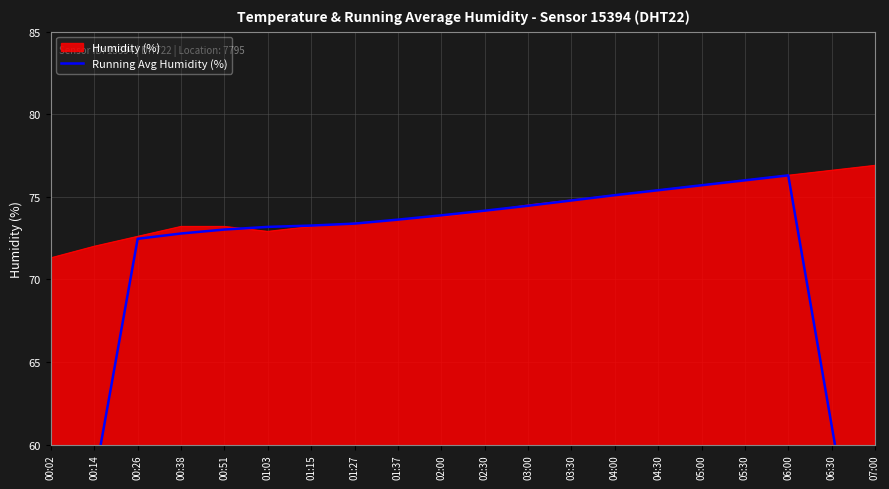

Which category has the highest value across all series?

06:00